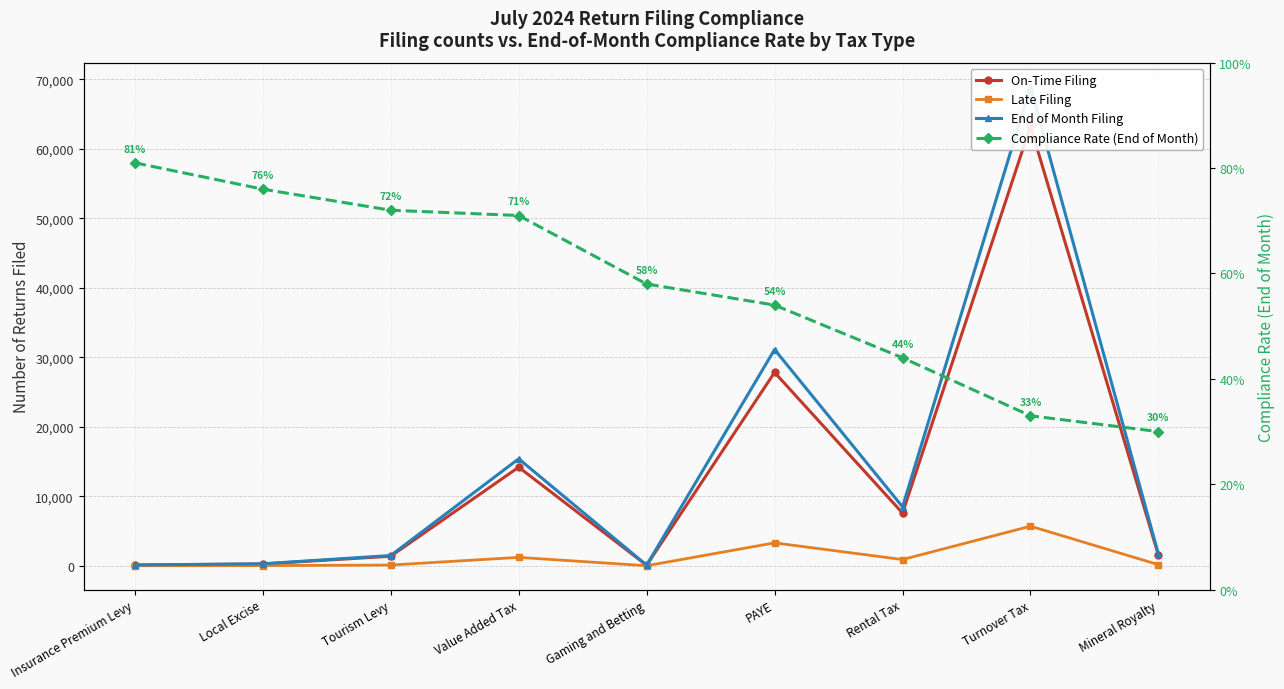

What are all the series names shown in the legend?

On-Time Filing, Late Filing, End of Month Filing, Compliance Rate (End of Month)